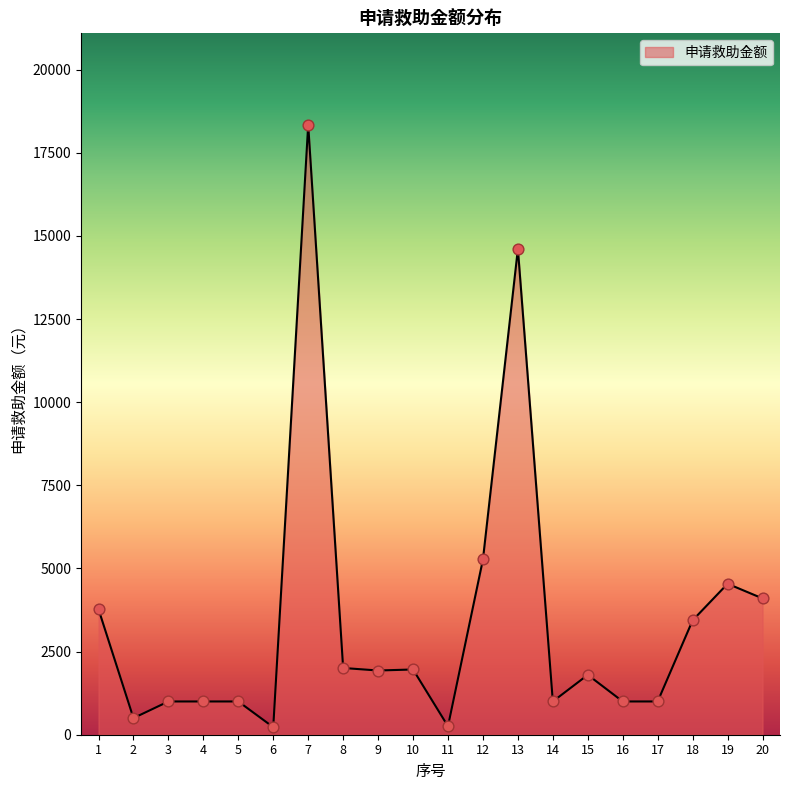

What is the ratio of the value at 18 to the value at 9?

1.8